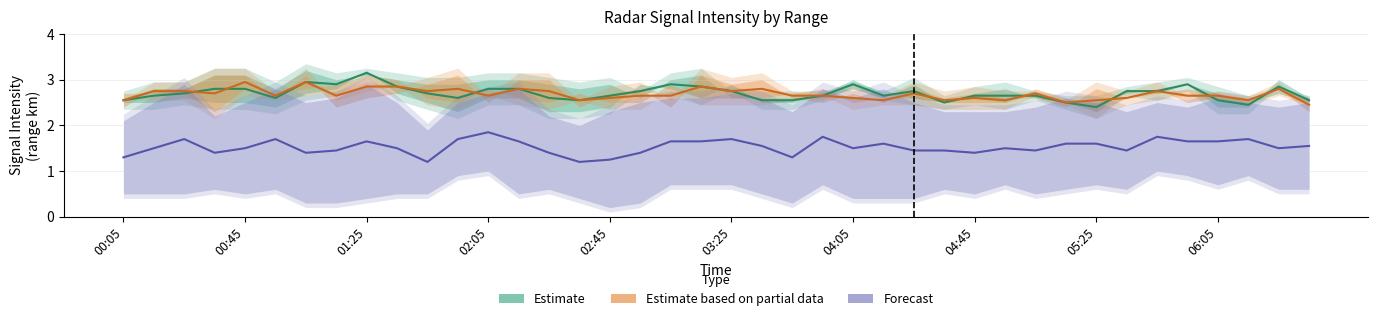

Is the value of Estimate at 02:45 greater than the value of Forecast at 06:05?

Yes